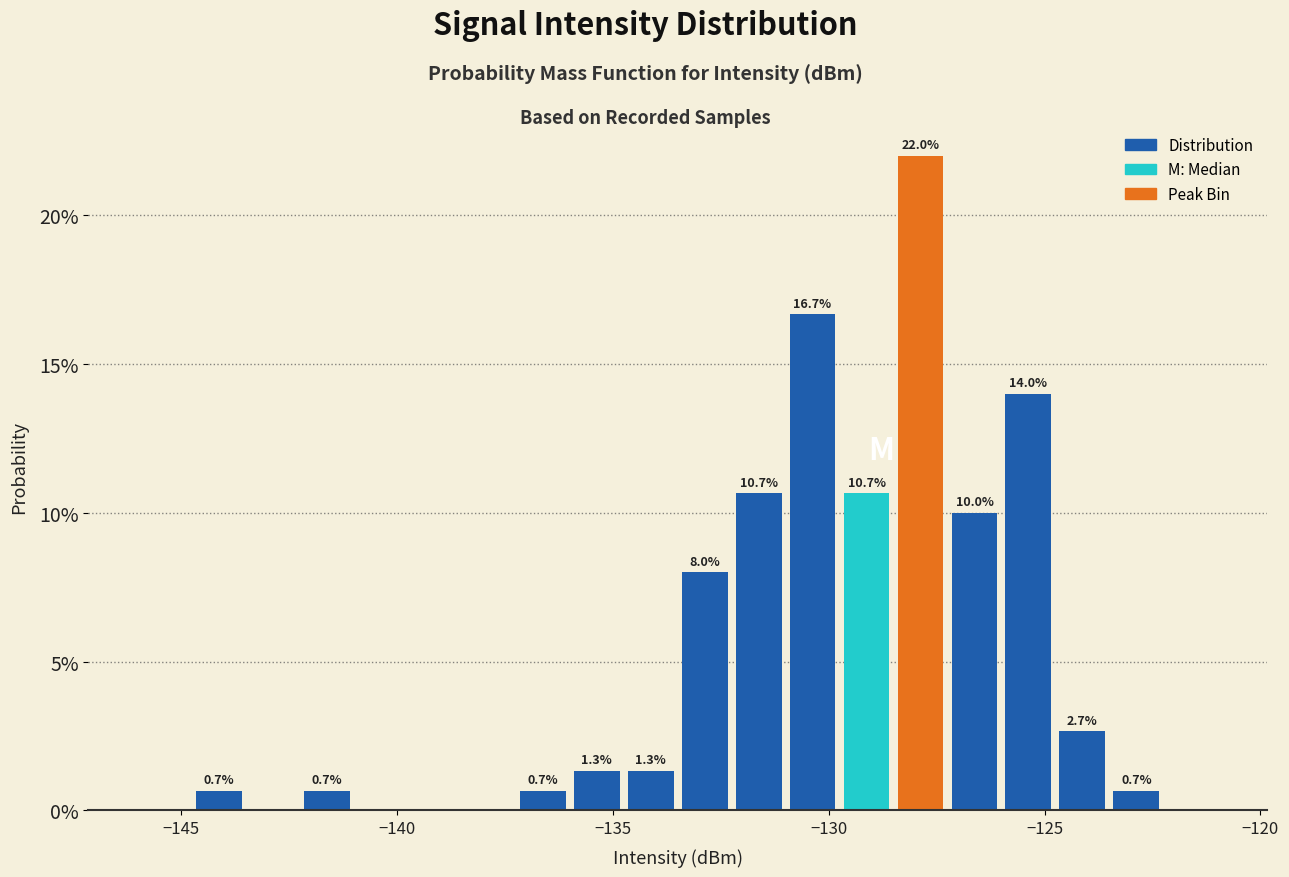

Read against the x-axis, roughly where is the centre of the tallest bar?

-128.0